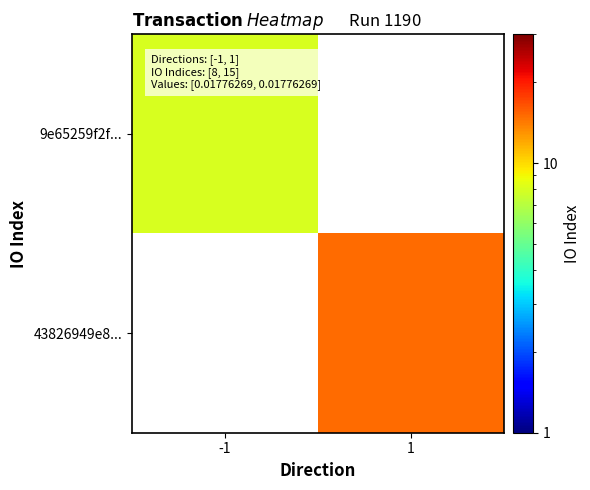

Which series has the widest spread of values?

9e65259f2f...